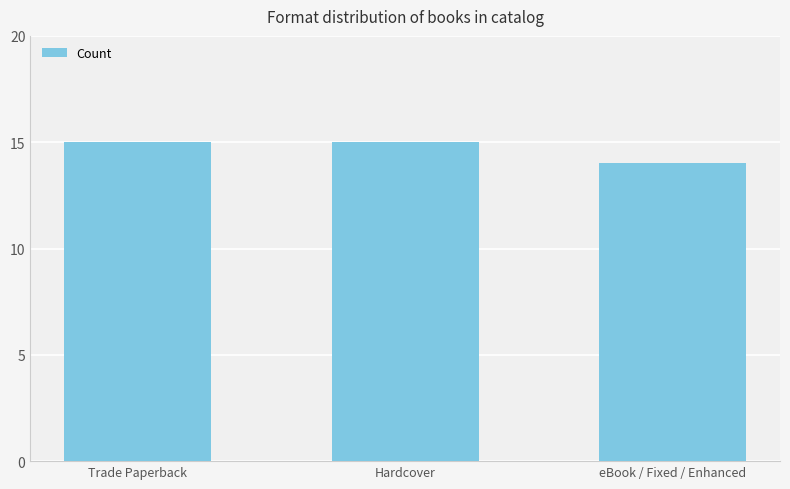

What is the approximate value at Trade Paperback?

15